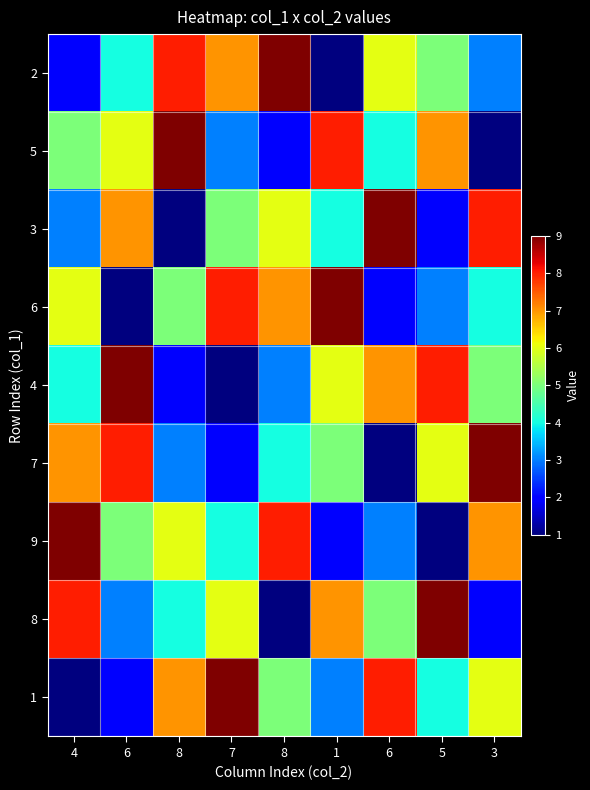

At which category is the sum across all series the highest?

4